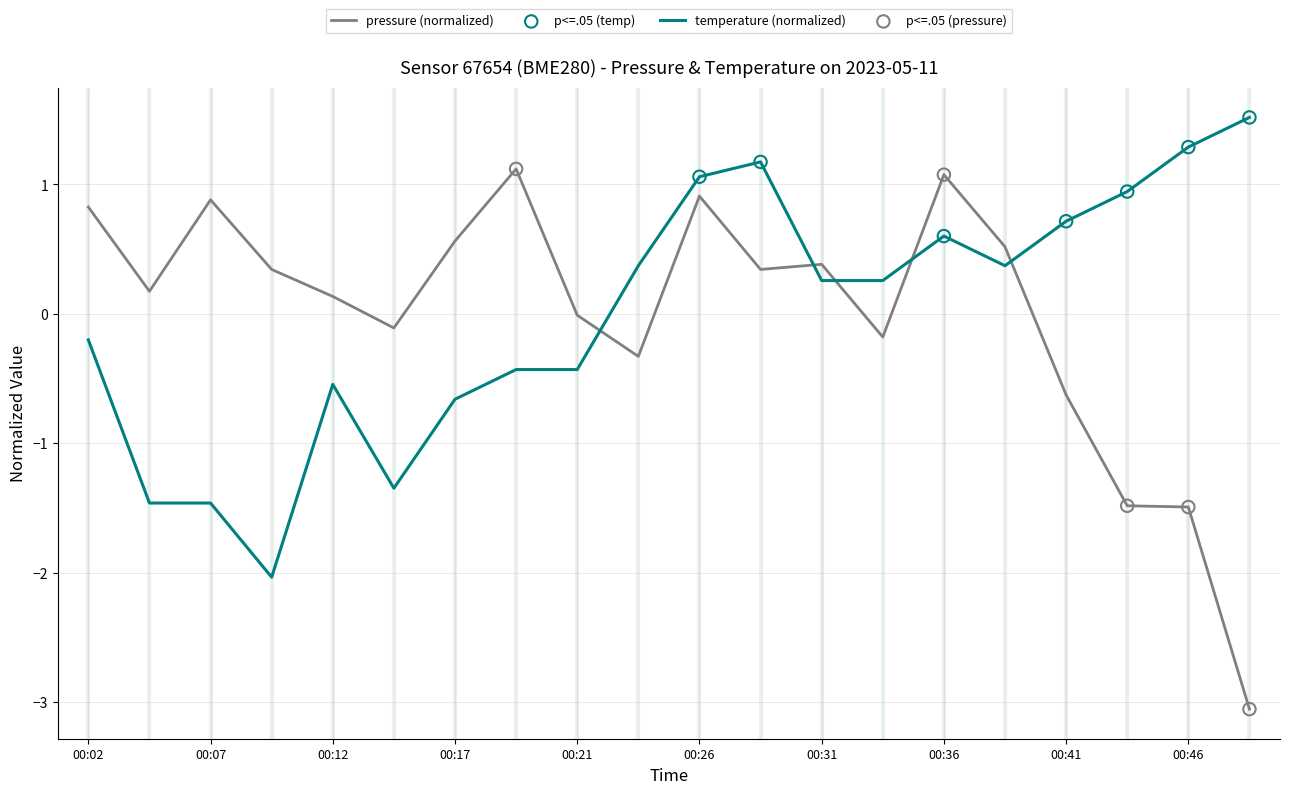

List the series in order of their peak value, lowest first.

pressure (normalized), temperature (normalized)